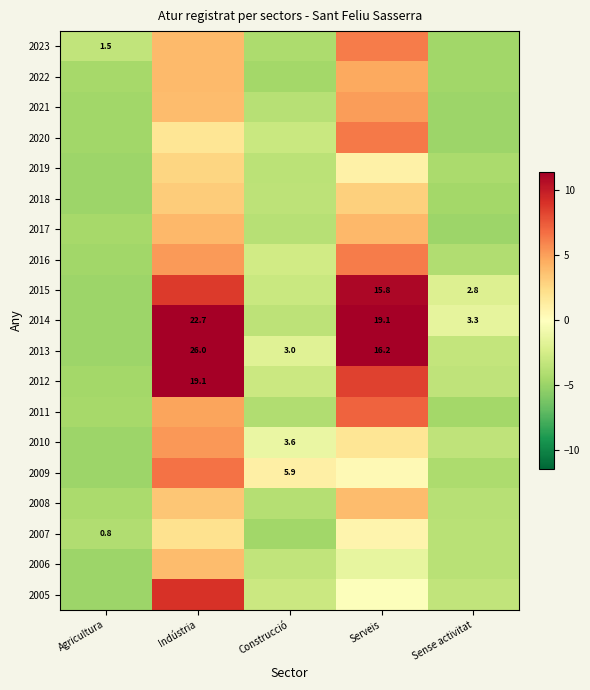

How many series are shown in this chart?

19